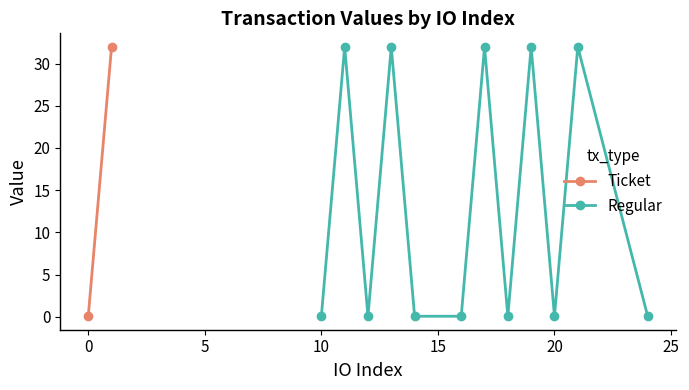

In Regular, how many points are higher than both neighbors (excluding endpoints)?

5